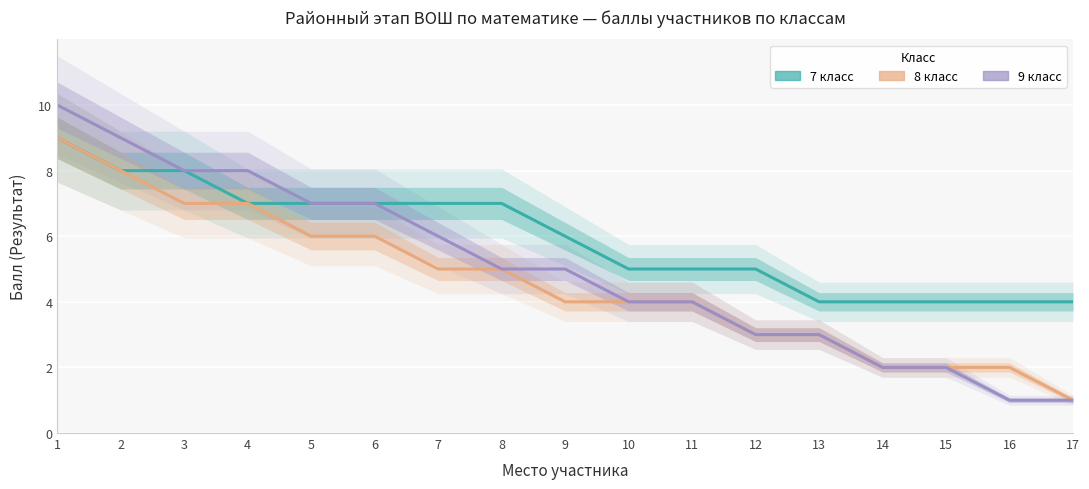

The 7 класс (линия) series shows 5 at 10. True or false?

True